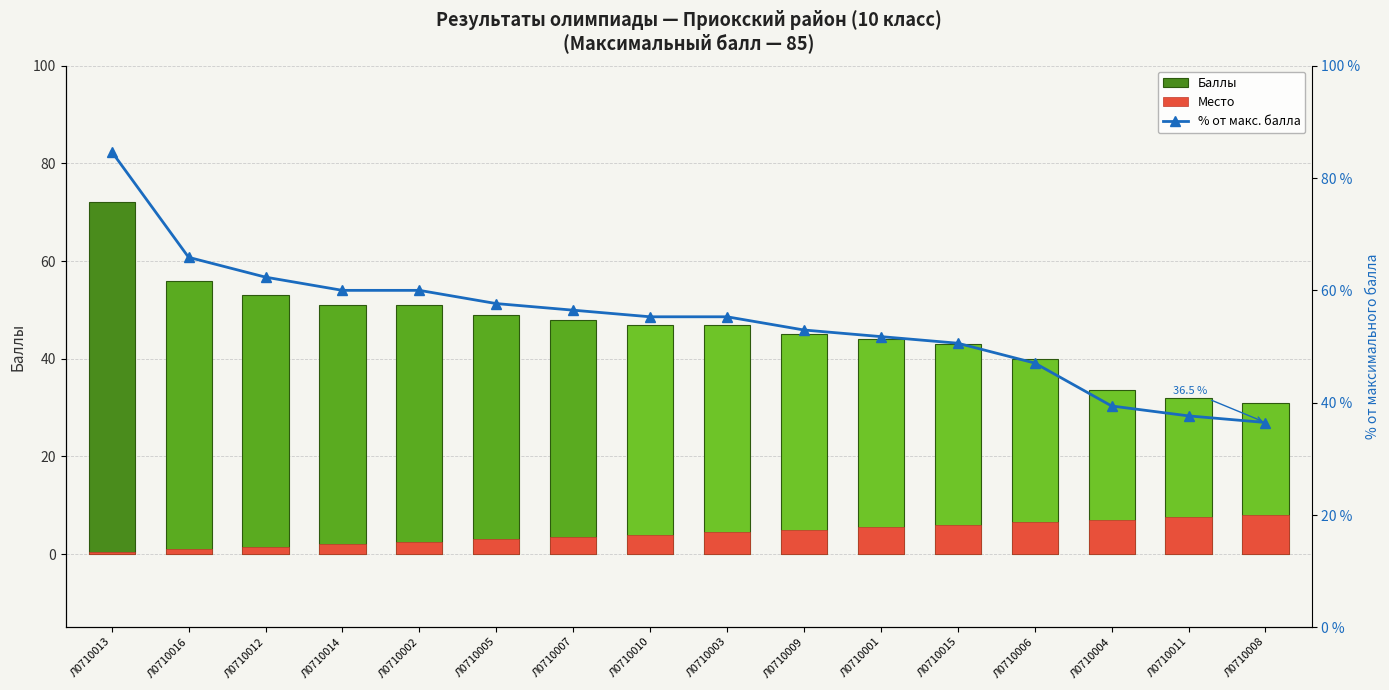

How many groups of bars are there?

16